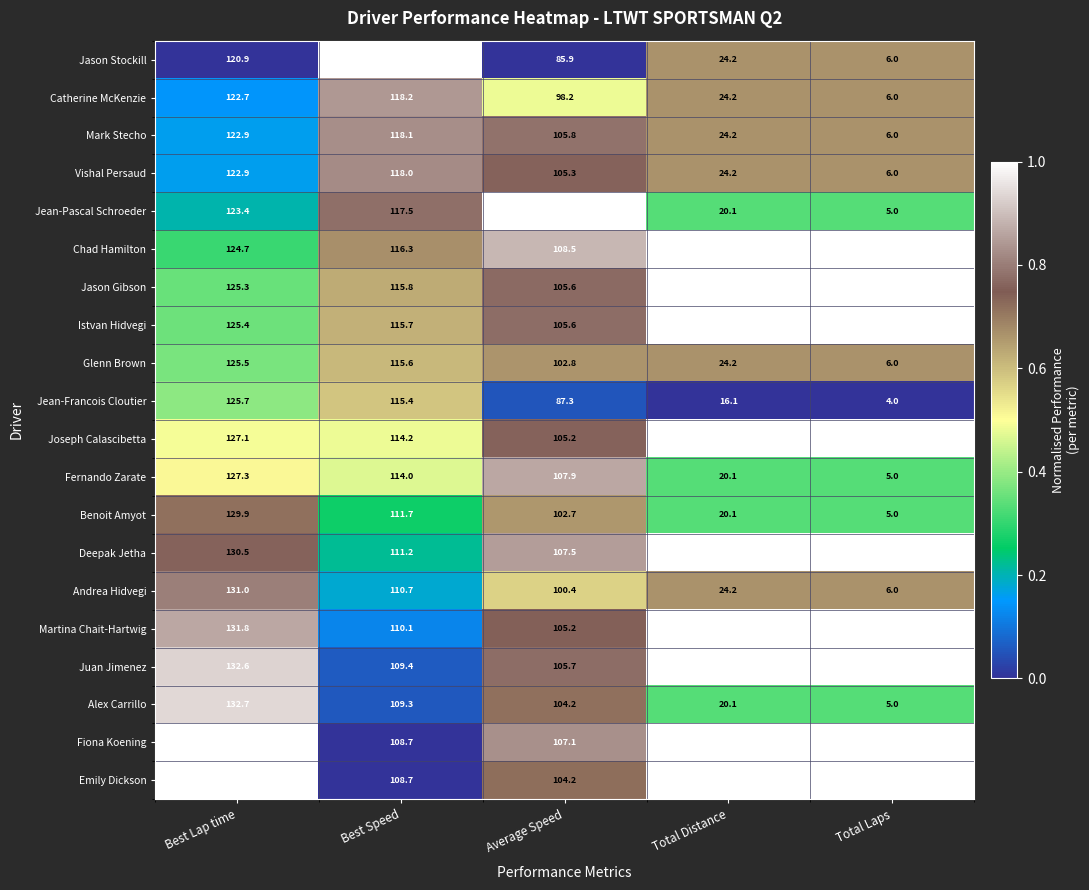

What is the difference between the second highest and second lowest values in the Glenn Brown series?

91.4